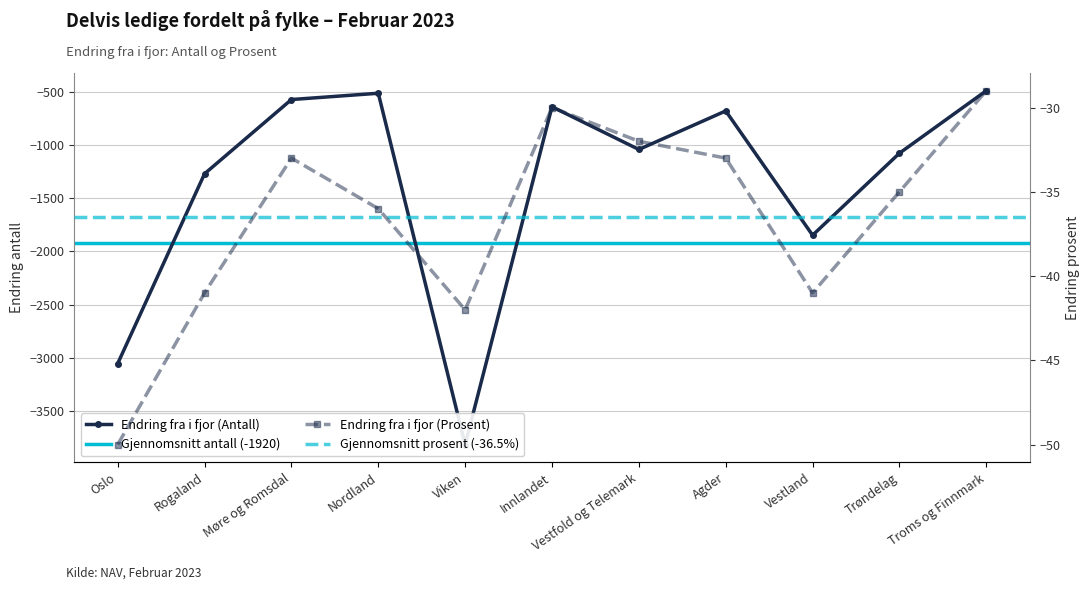

What position from the right is Vestfold og Telemark?

5